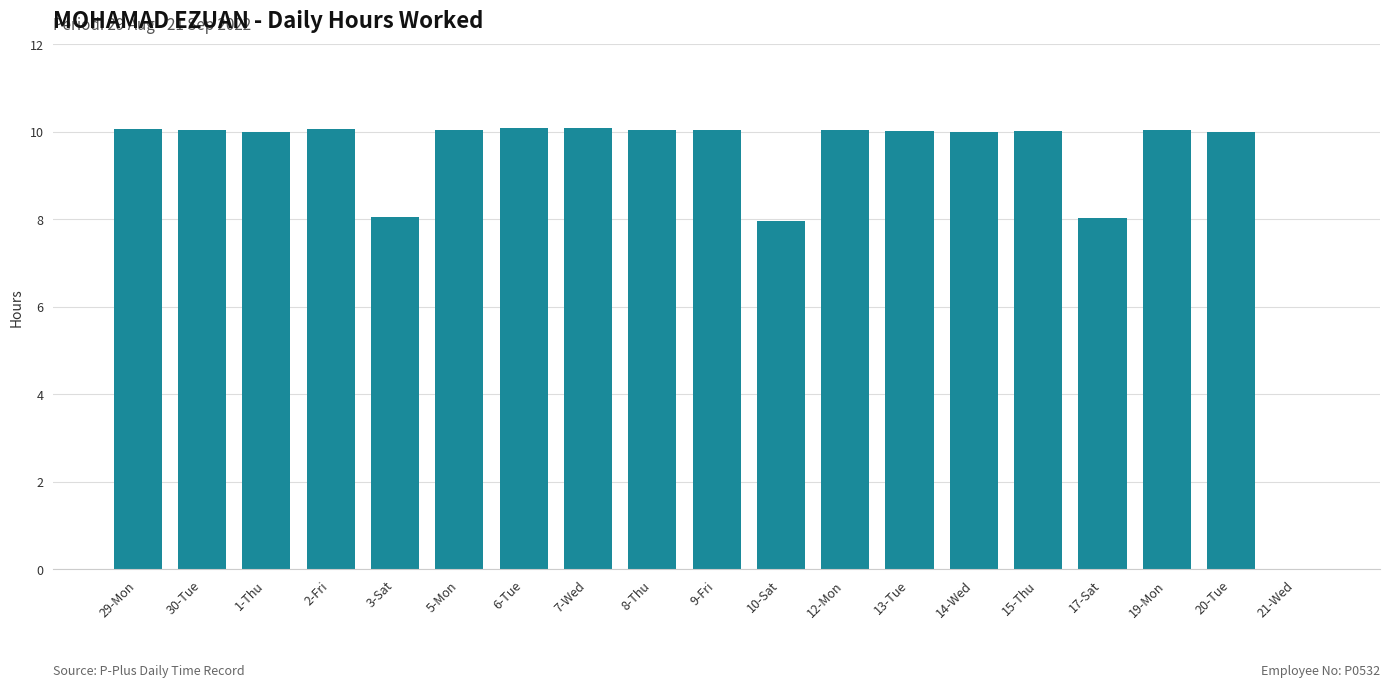

How many series are shown in this chart?

1